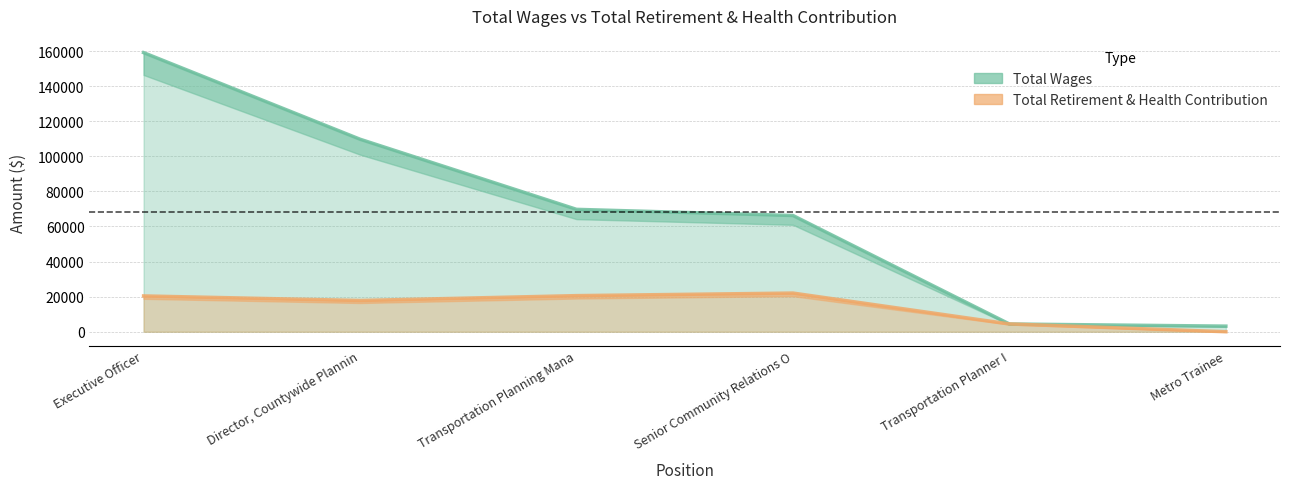

Reading left to right, list all the values displayed in this chart.

Total Wages: 159103	109741	69769	66262	4410	3200
Total Retirement & Health Contribution: 20419	17816	20591	22049	4455	0